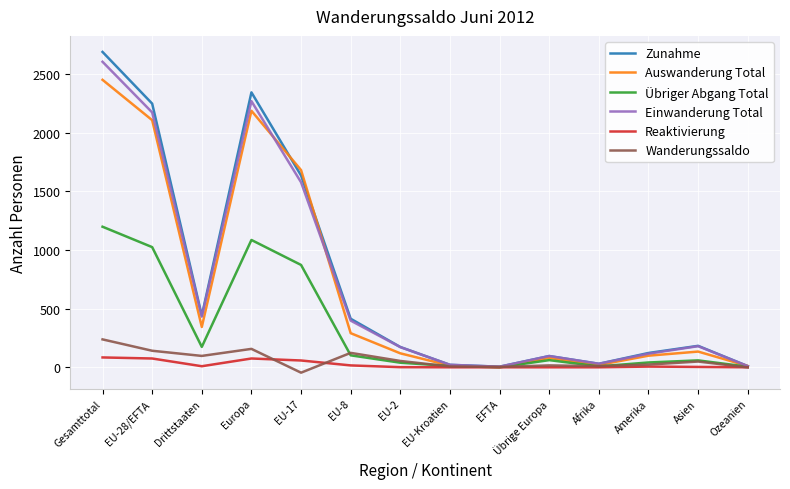

Between Gesamttotal and Afrika, which series saw the biggest shift?

Zunahme